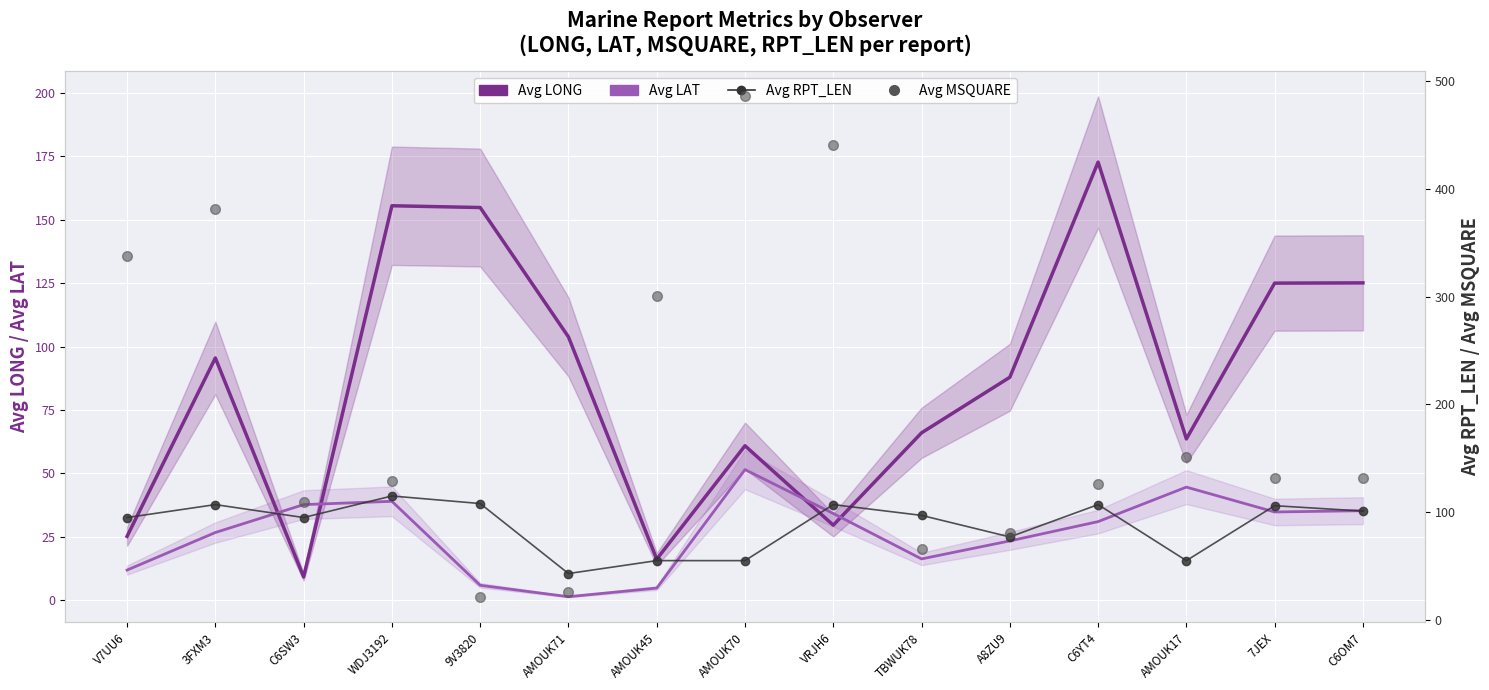

Where is the first local minimum for Avg MSQUARE?

C6SW3